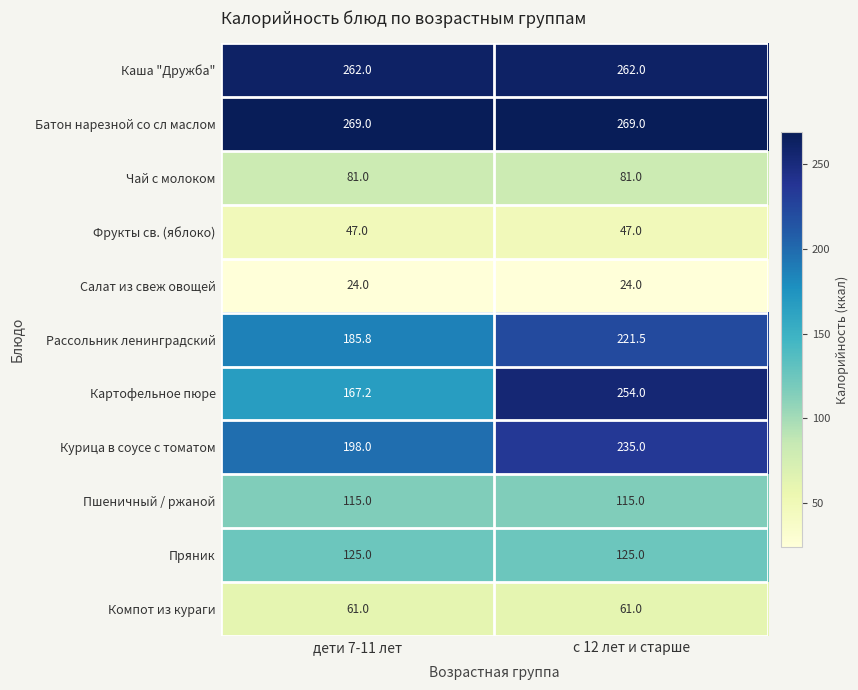

Which series has the largest range (max minus min)?

Картофельное пюре